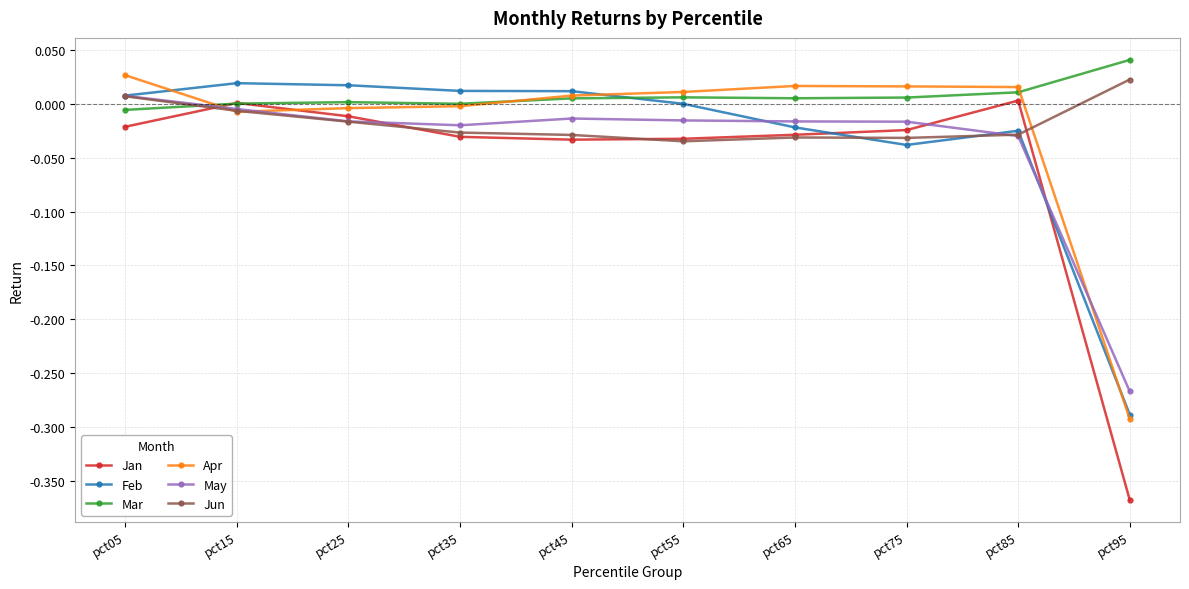

Is the value of Feb at pct45 greater than the value of Apr at pct95?

Yes